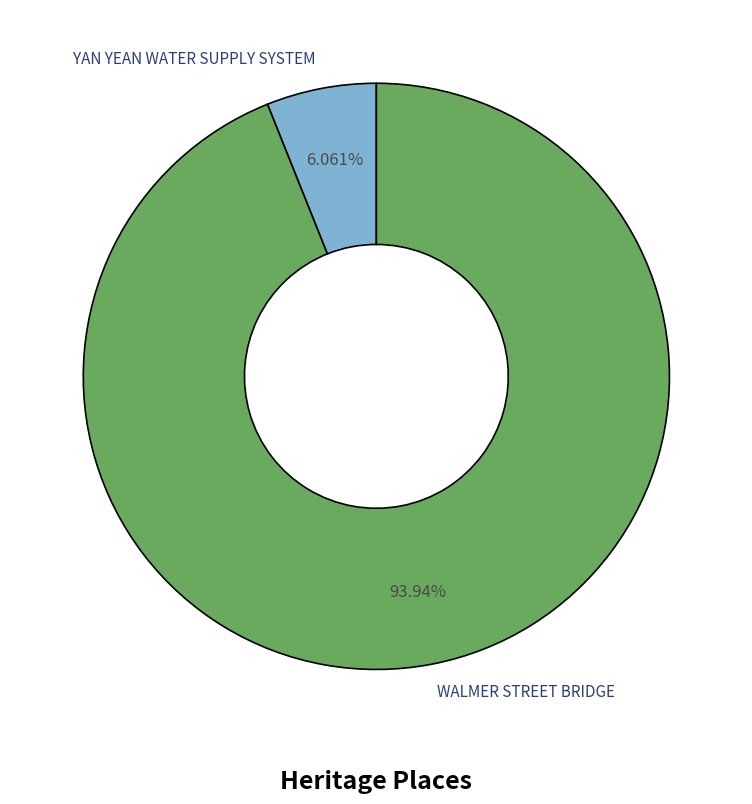

To the nearest percent, what is the difference between the largest and smallest slice percentages?

88%